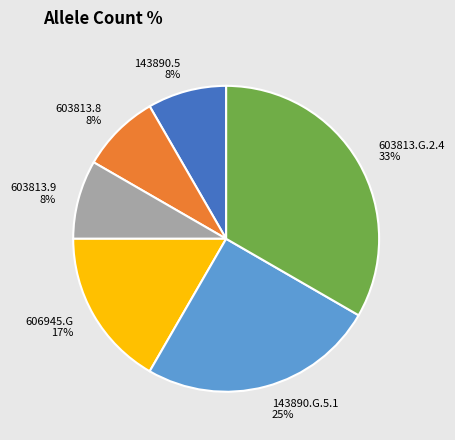

Approximately how many times larger is the value at 603813.9 compared to 606945.G?

0.5